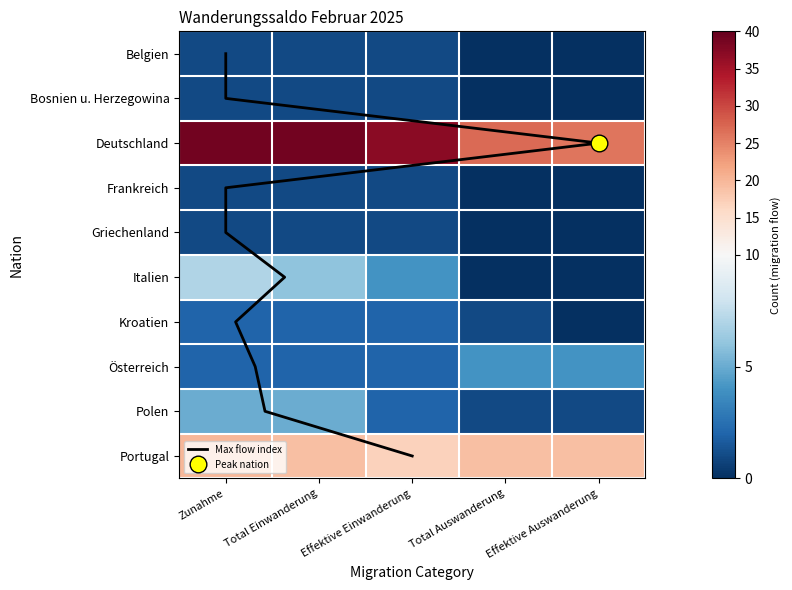

Reading right to left, extract all data points from this chart.

Belgien: 0	0	1	1	1
Bosnien u. Herzegowina: 0	0	1	1	1
Deutschland: 26	27	37	39	39
Frankreich: 0	0	1	1	1
Griechenland: 0	0	1	1	1
Italien: 0	0	4	6	7
Kroatien: 0	1	2	2	2
Österreich: 4	4	2	2	2
Polen: 1	1	2	5	5
Portugal: 19	19	17	19	20